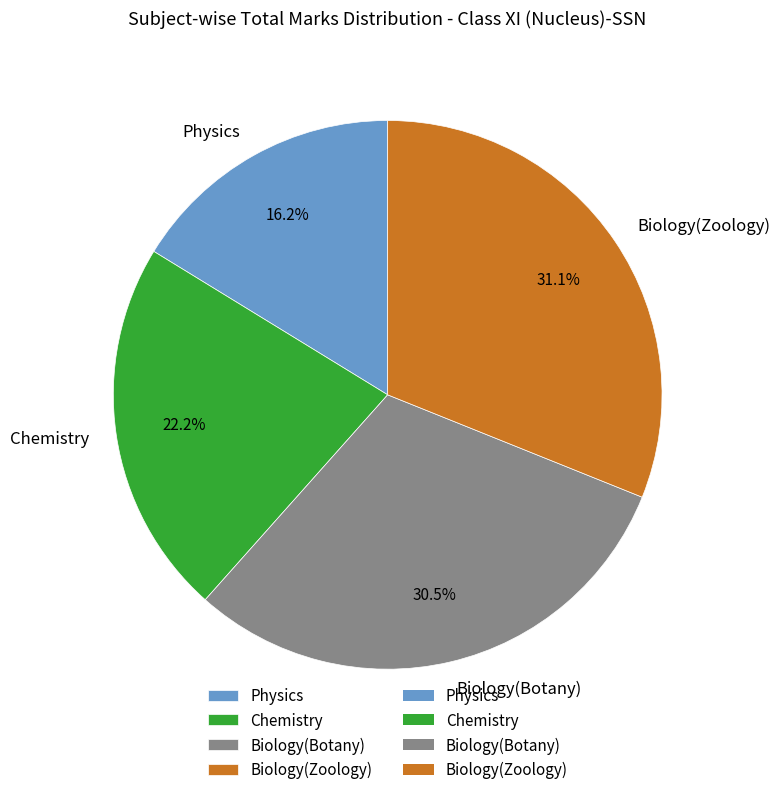

Approximately how many times larger is the value at Biology(Botany) compared to Physics?

1.9